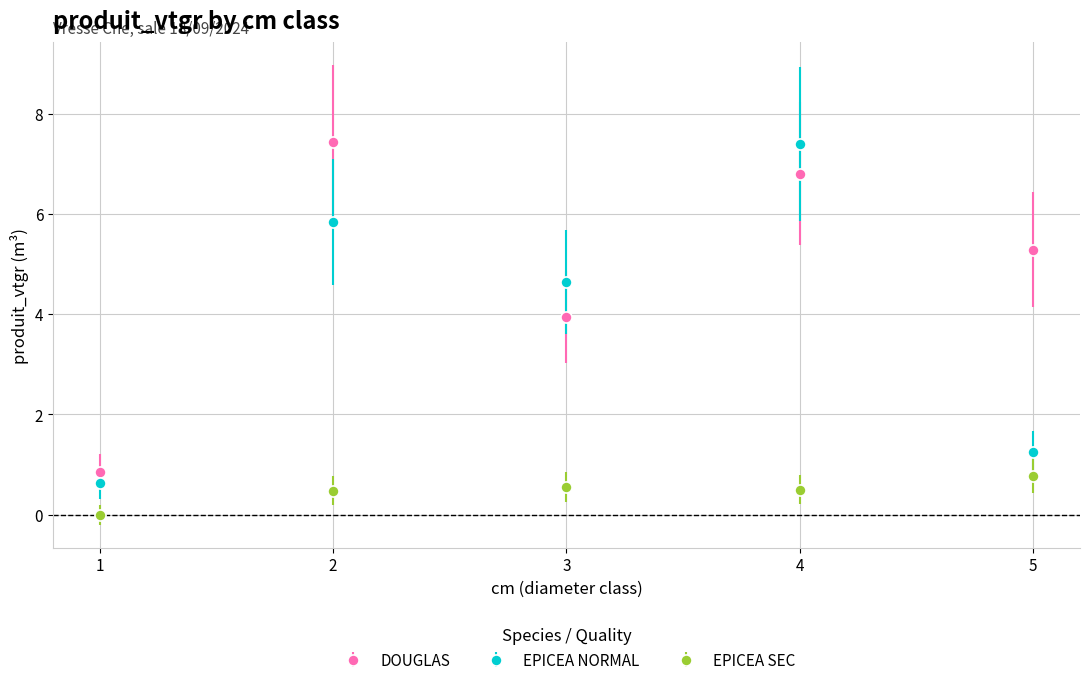

Between 3 and 4, which series saw the biggest shift?

DOUGLAS